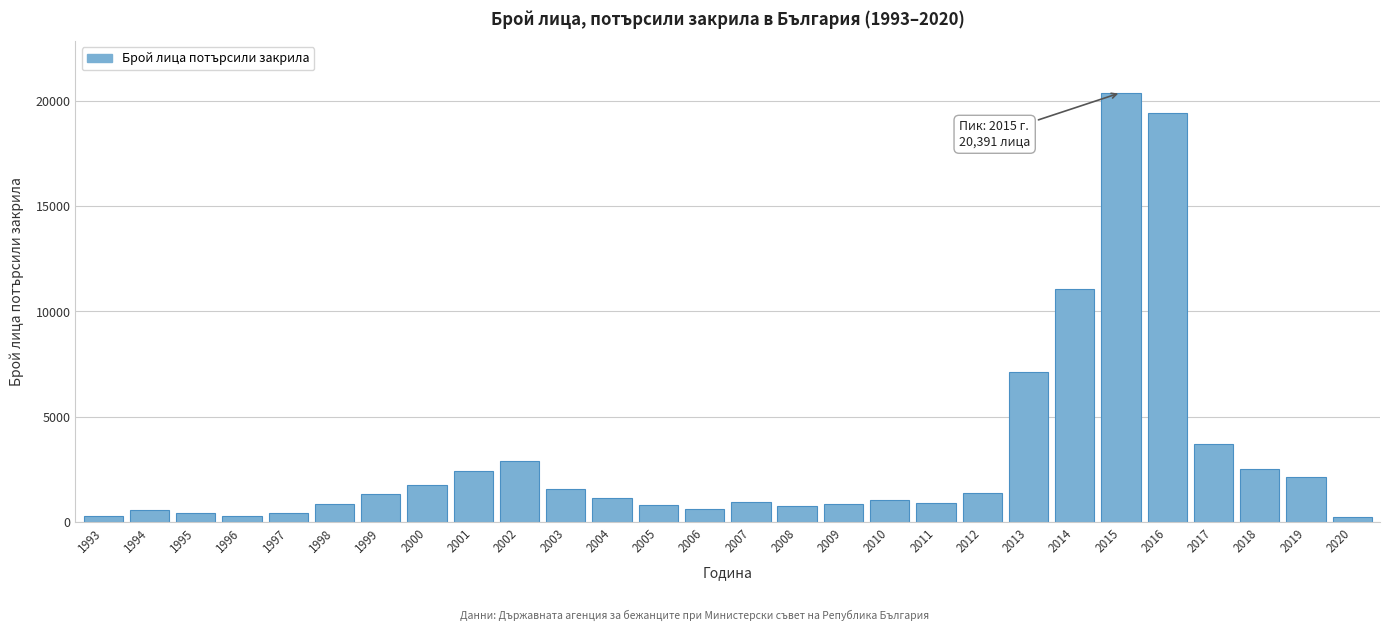

What is the value of the 27th bar from the left?

2152